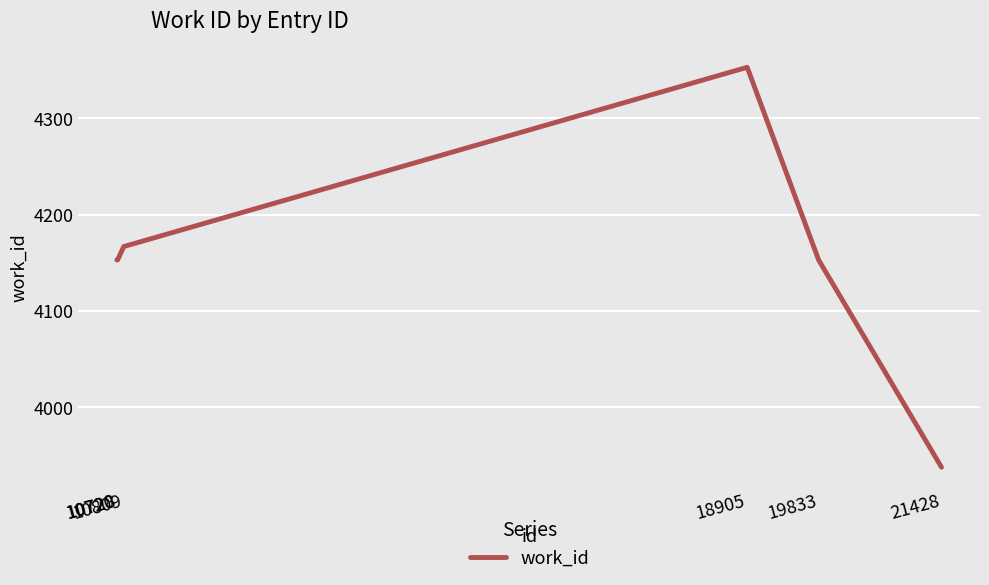

What is the average value?

4153